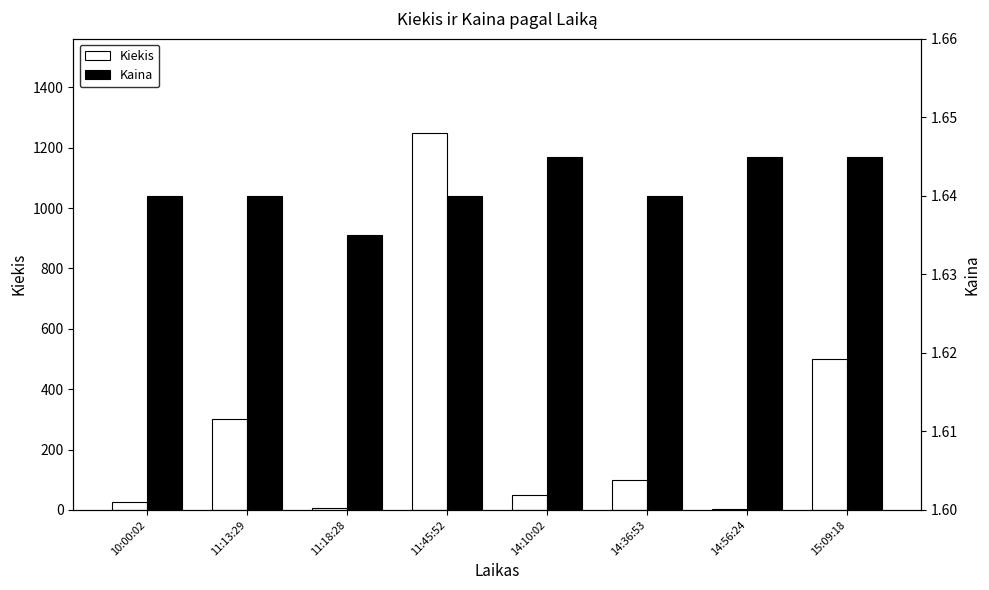

What is the approximate value of Kiekis at 10:00:02?

25.0